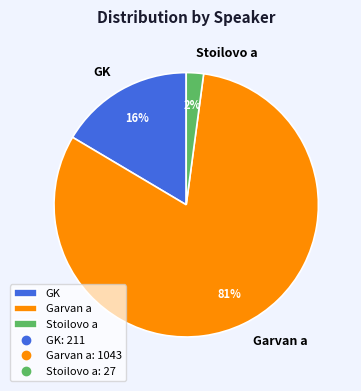

To the nearest percent, what is the difference between the GK and Stoilovo a slice percentages?

14%